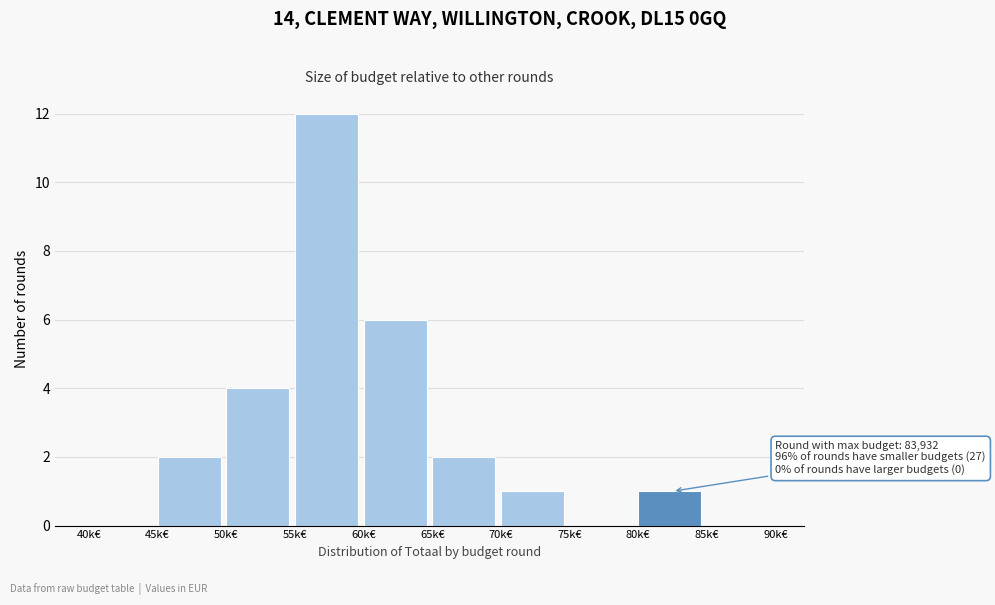

Reading right to left, what are all the values shown in this chart?

85k€=0	80k€=1	75k€=0	70k€=1	65k€=2	60k€=6	55k€=12	50k€=4	45k€=2	40k€=0